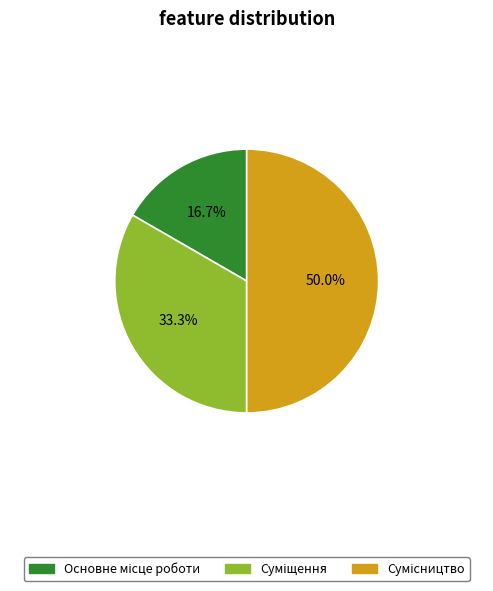

Count the number of slices in the pie.

3